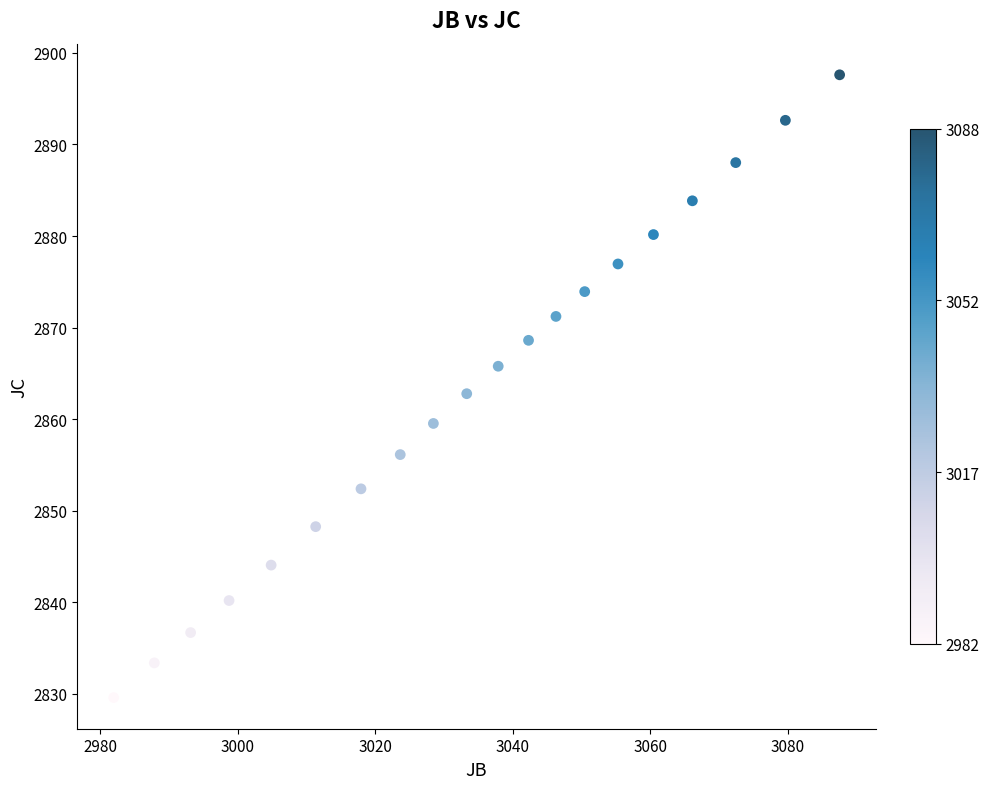

How many data points are displayed?

20